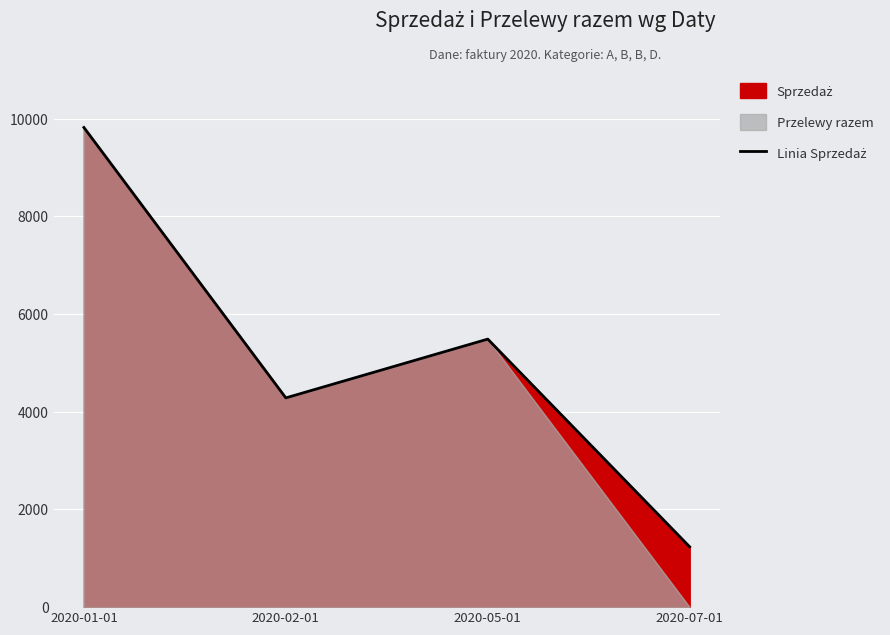

Reading right to left, list all the values displayed in this chart.

2020-07-01=1234.6	2020-05-01=5489.0	2020-02-01=4285.2	2020-01-01=9823.0